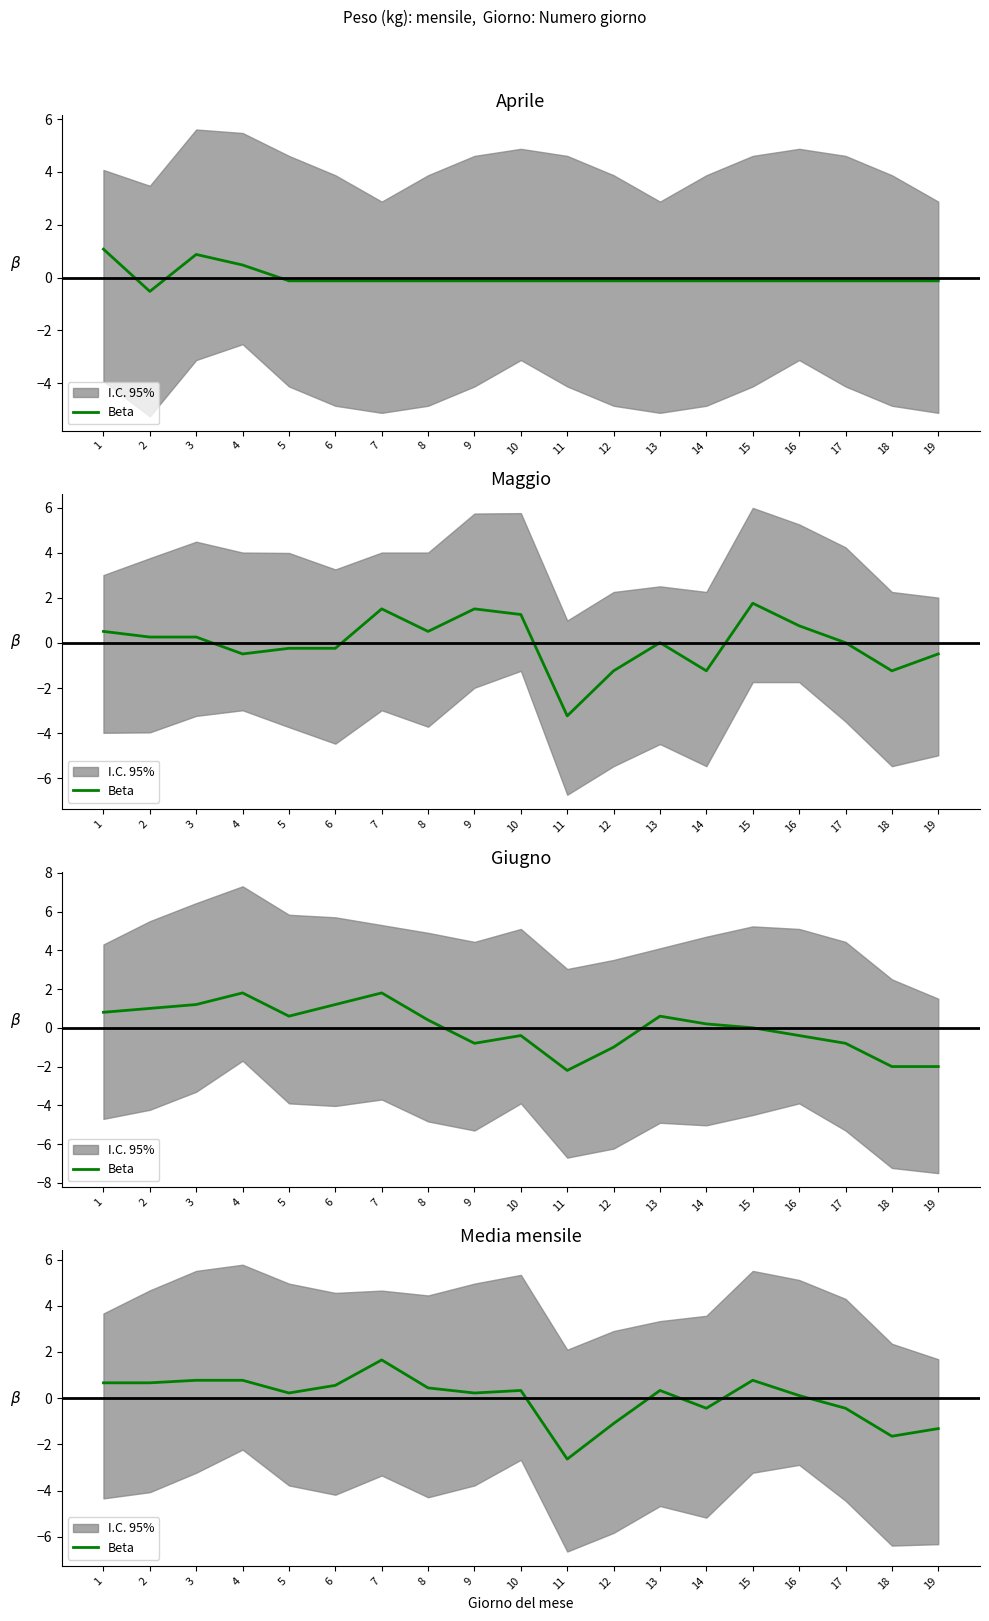

What is the smallest value displayed?

-2.6